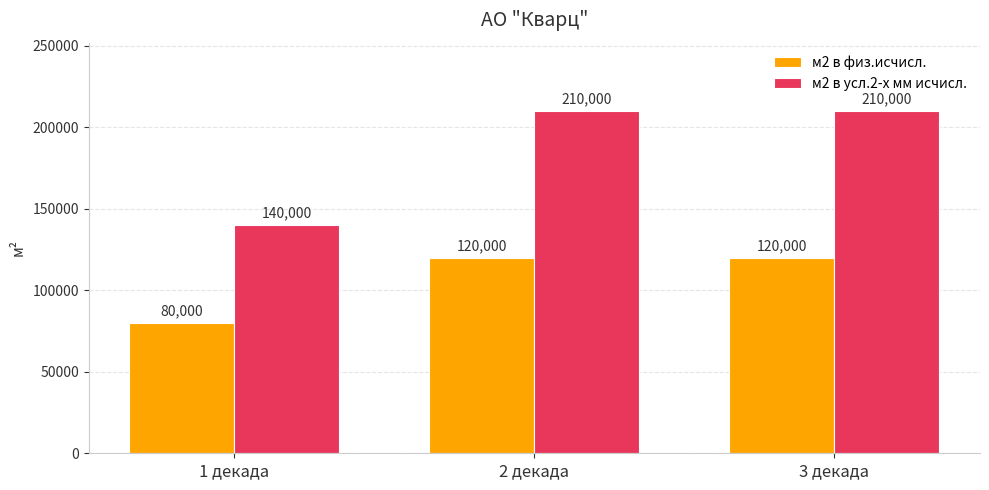

Which series has the widest spread of values?

м2 в усл.2-х мм исчисл.